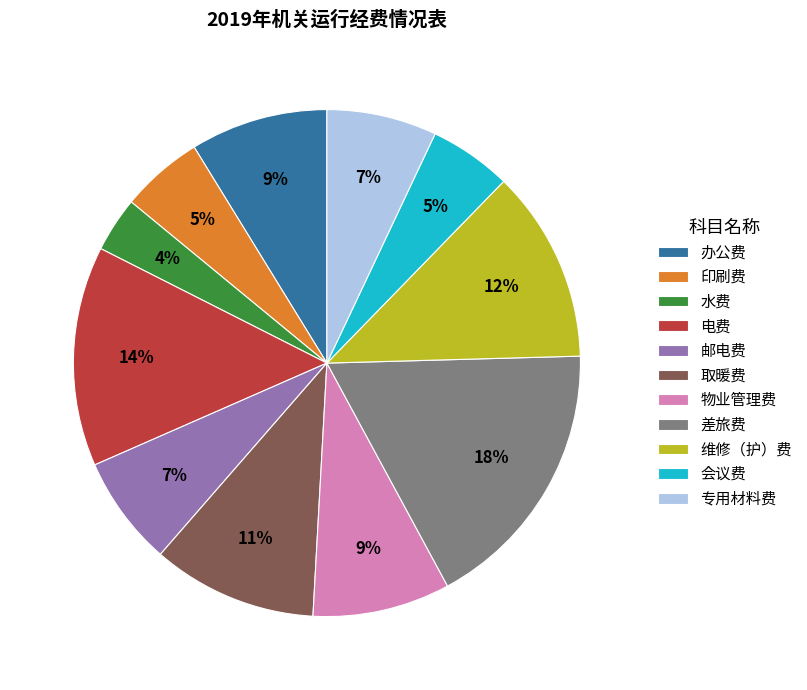

To the nearest percent, what portion does 物业管理费 represent?

9%